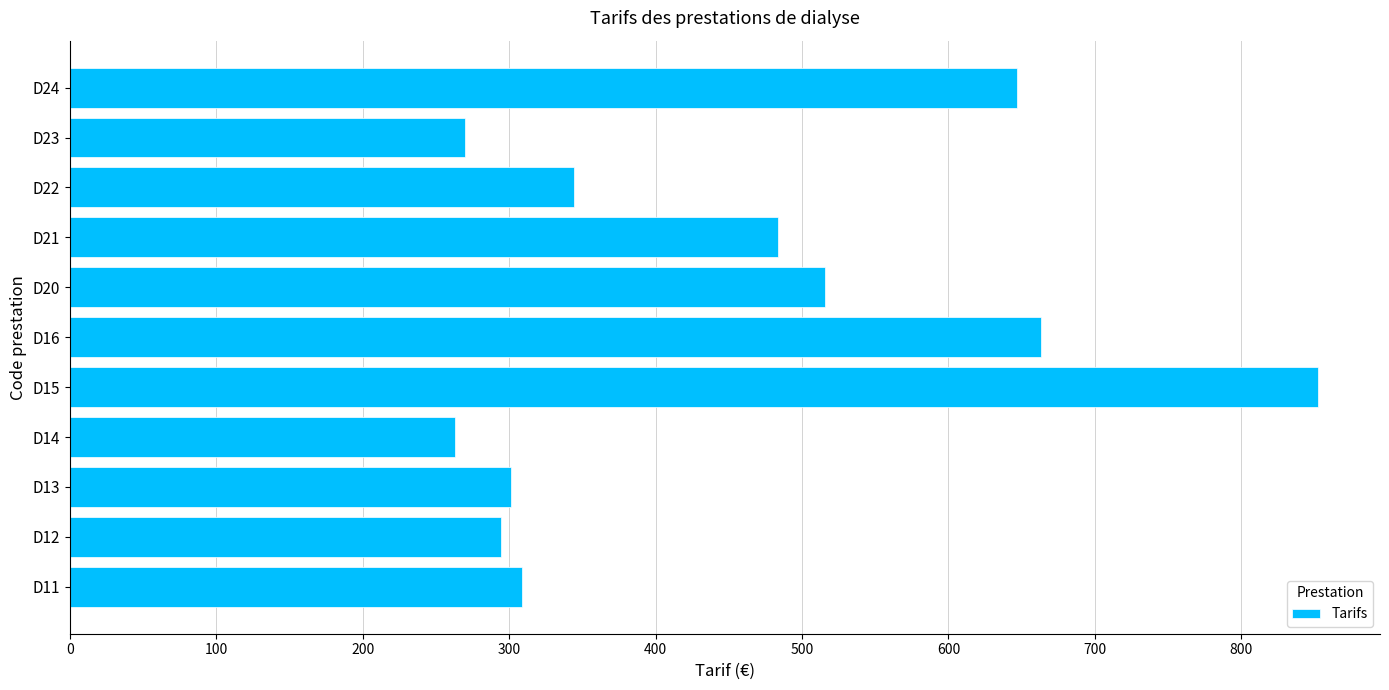

What is the difference between the maximum and second lowest values?

582.2